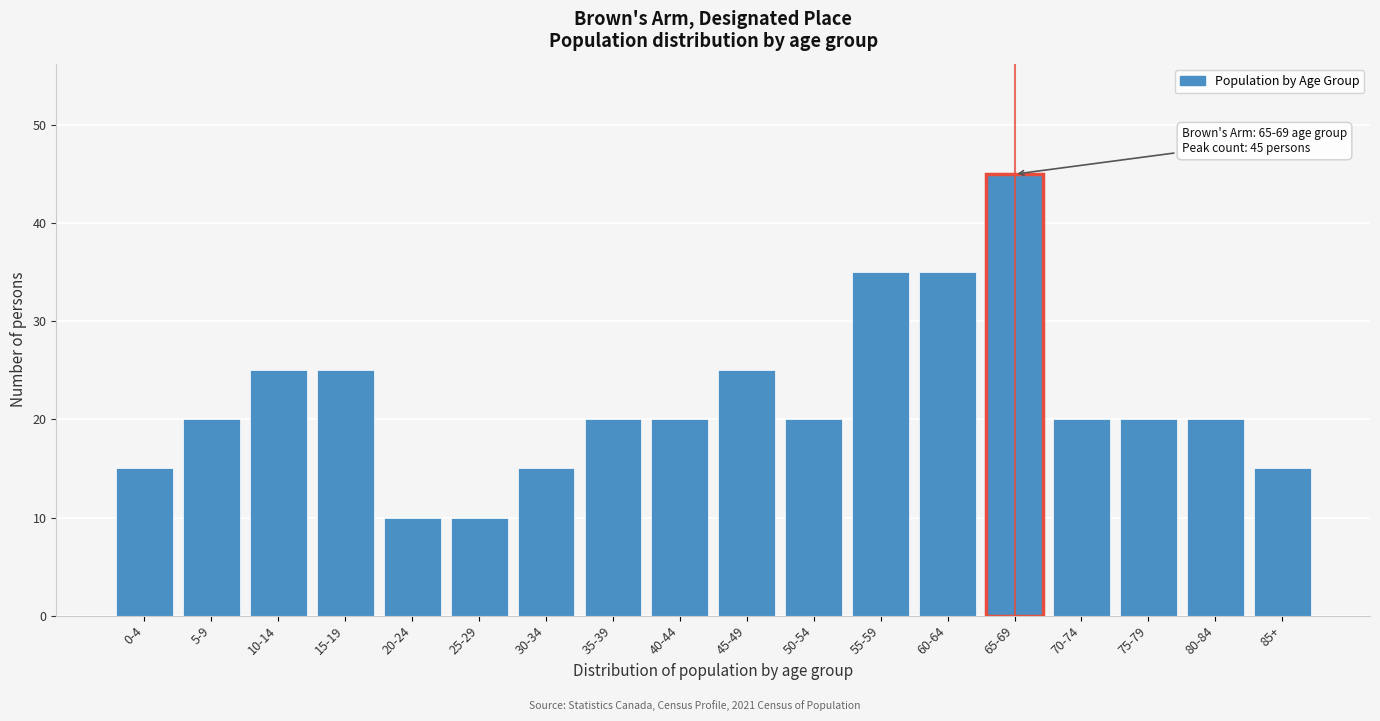

Reading left to right, transcribe all the data shown in this chart.

0-4=15	5-9=20	10-14=25	15-19=25	20-24=10	25-29=10	30-34=15	35-39=20	40-44=20	45-49=25	50-54=20	55-59=35	60-64=35	65-69=45	70-74=20	75-79=20	80-84=20	85+=15